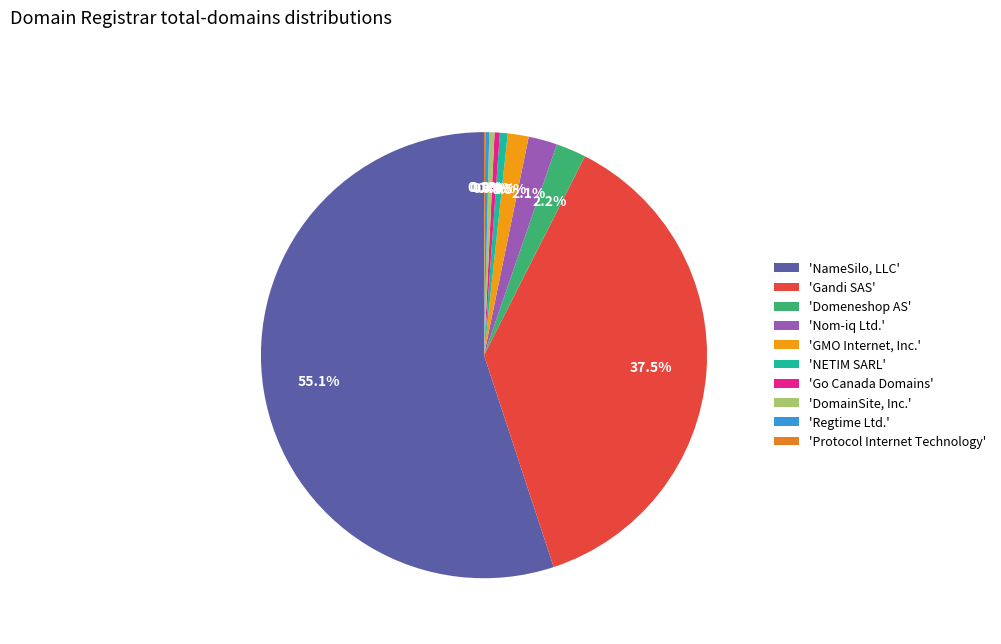

Rank the categories by value from highest to lowest.

NameSilo, LLC, Gandi SAS, Domeneshop AS, Nom-iq Ltd., GMO Internet, Inc., NETIM SARL, Go Canada Domains, DomainSite, Inc., Regtime Ltd., Protocol Internet Technology